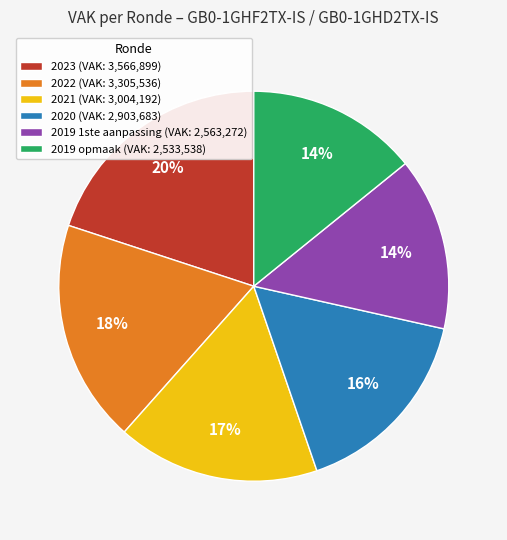

Count the number of slices in the pie.

6